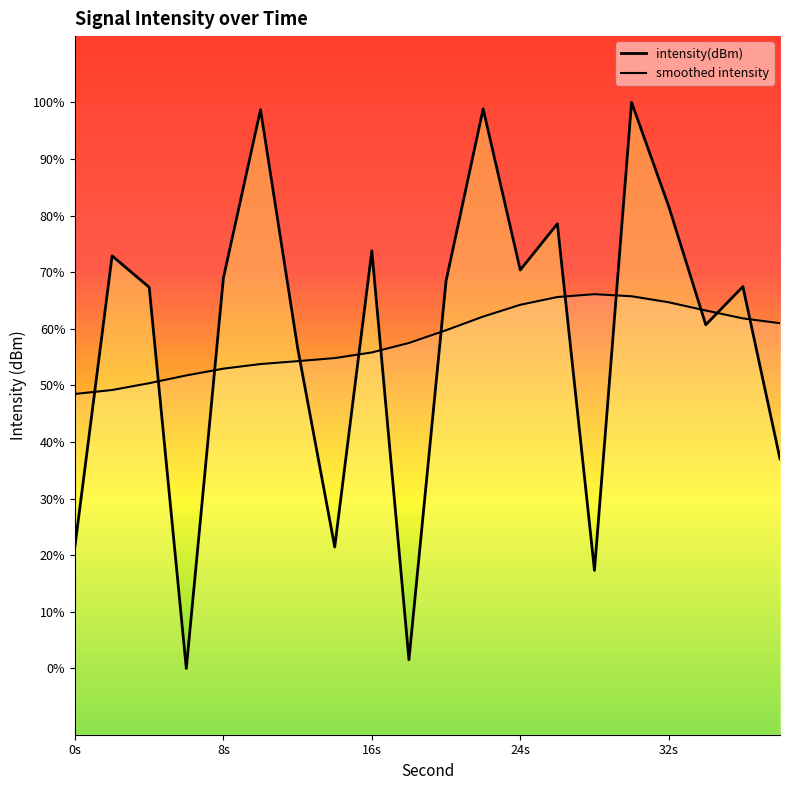

How many series are shown in this chart?

2